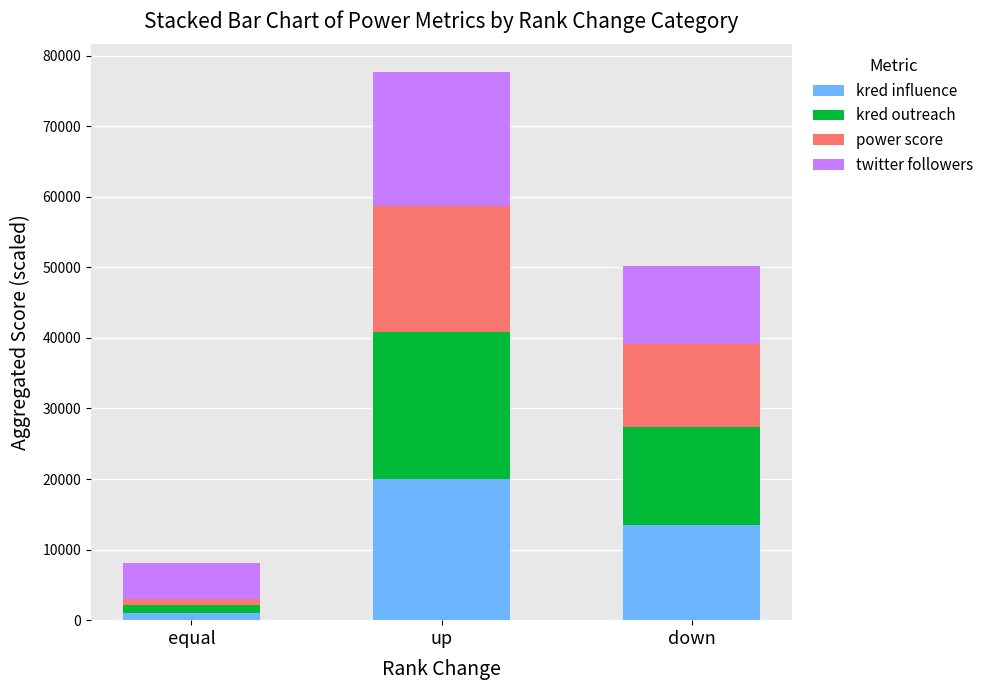

Reading left to right, transcribe the values for kred influence.

equal=999	up=20007	down=13496